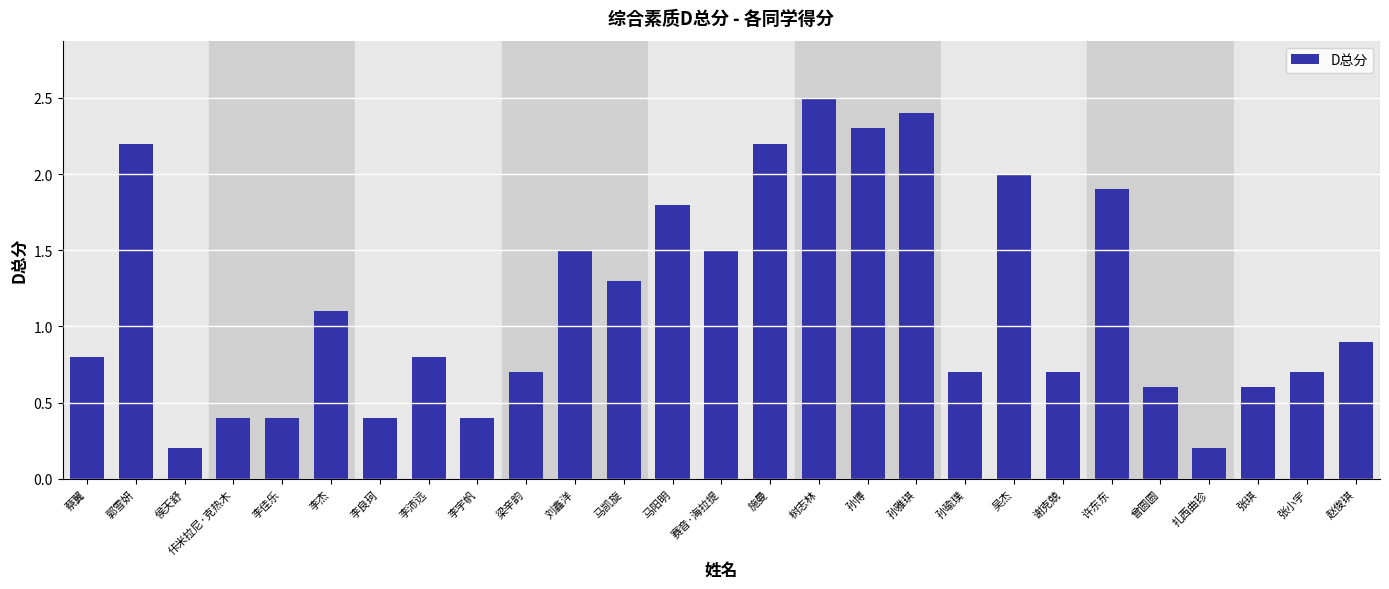

Reading left to right, extract all data points from this chart.

蔡翼=0.8	郭雪妍=2.2	侯天舒=0.2	佧米拉尼·克热木=0.4	李佳乐=0.4	李杰=1.1	李良珂=0.4	李沛远=0.8	李宇帆=0.4	梁辛韵=0.7	刘鑫洋=1.5	马凯旋=1.3	马阳明=1.8	赛音·海拉提=1.5	施曼=2.2	树志林=2.5	孙博=2.3	孙雅琪=2.4	孙瑜璞=0.7	吴杰=2.0	谢克兢=0.7	许东东=1.9	曾圆圆=0.6	扎西曲珍=0.2	张琪=0.6	张小宇=0.7	赵俊琪=0.9